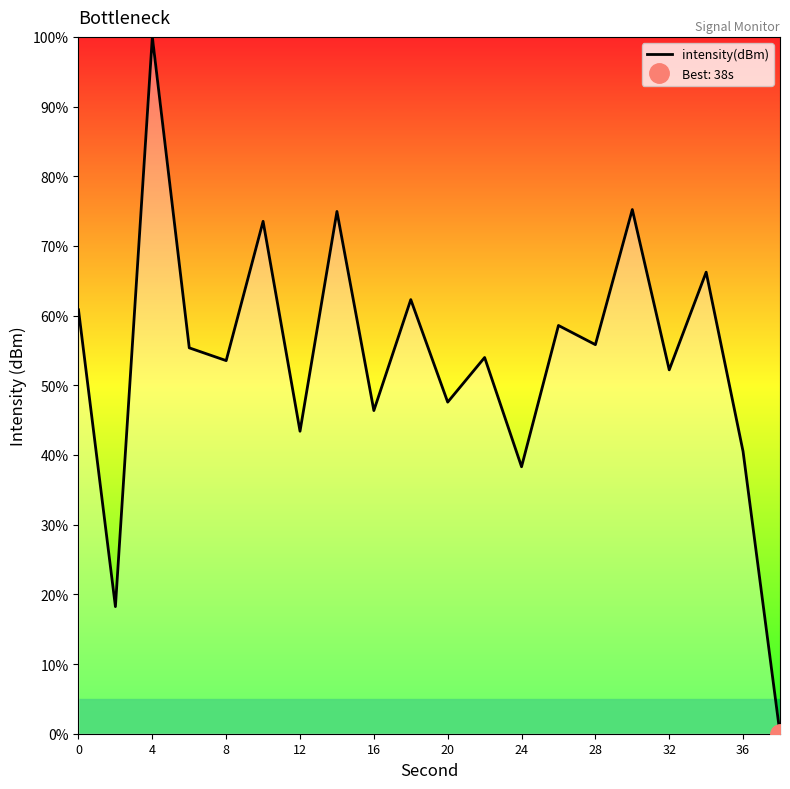

Reading left to right, transcribe all the data shown in this chart.

60.8	18.2	100.0	55.4	53.5	73.5	43.4	74.9	46.4	62.3	47.6	54.0	38.3	58.6	55.8	75.2	52.2	66.2	40.5	0.0